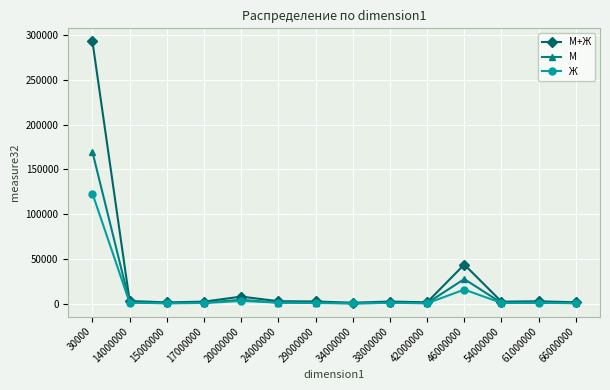

At which label does М+Ж reach its peak?

30000